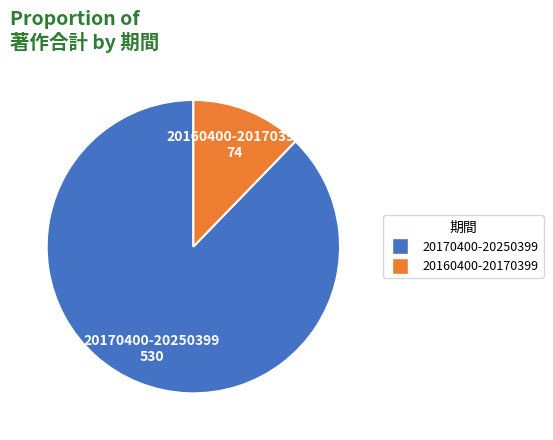

Rank the categories by value from lowest to highest.

20160400-20170399, 20170400-20250399